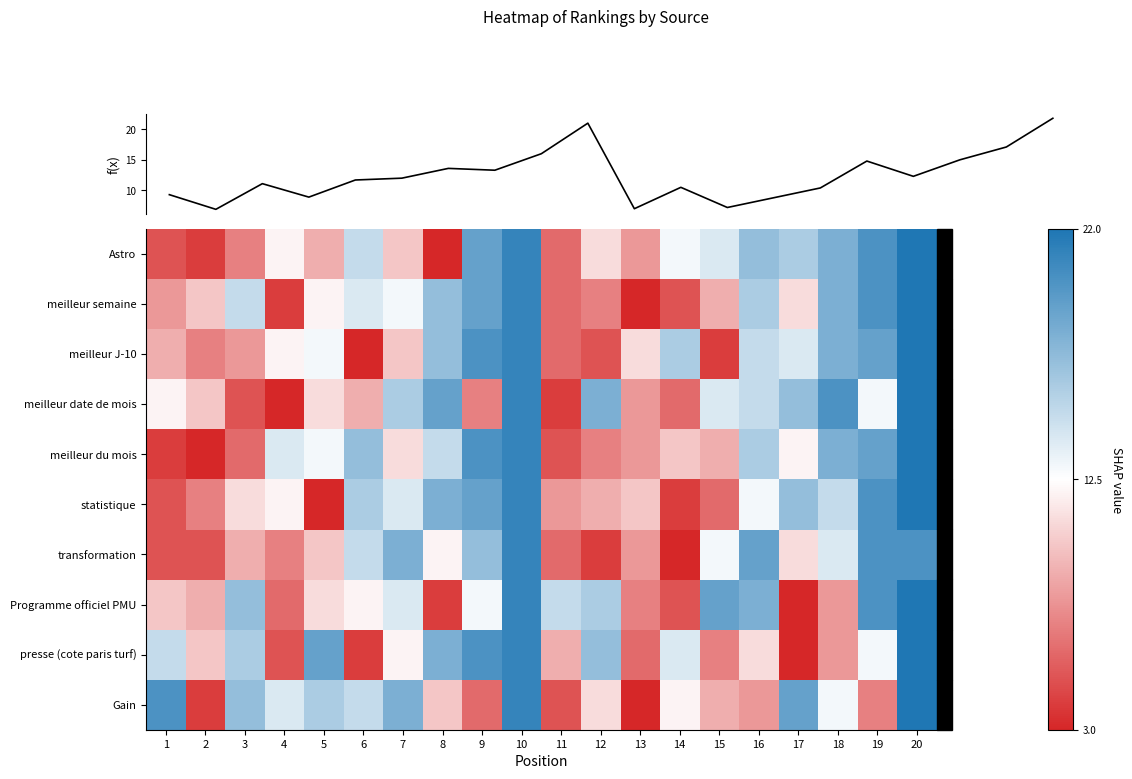

Where is transformation nearest to the value 12?

8